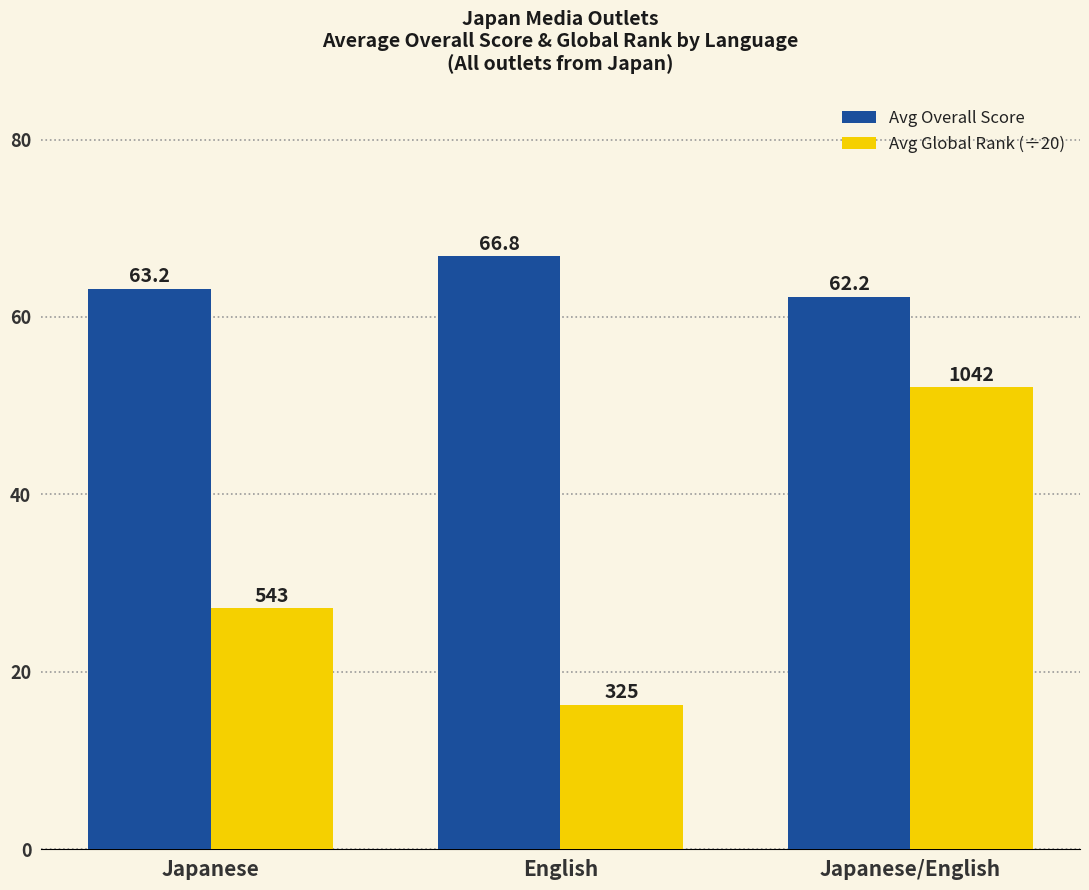

Is it true that Avg Overall Score equals 63.2 at Japanese?

True